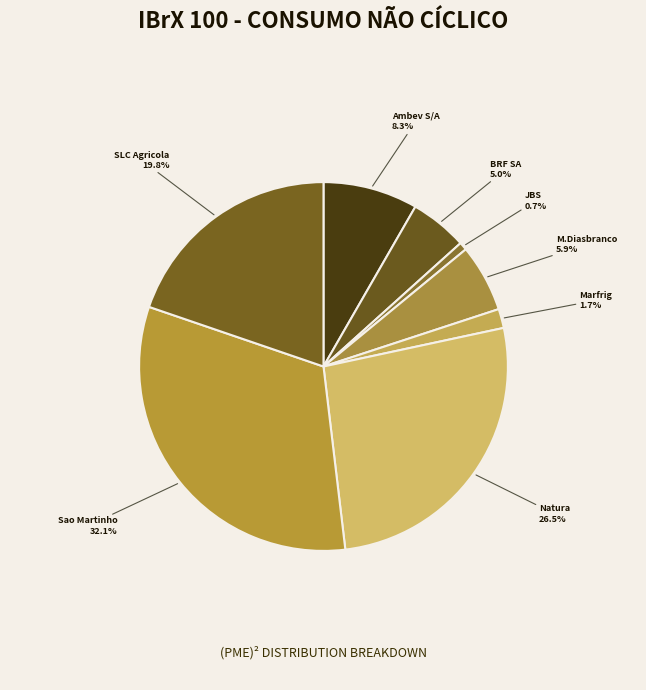

The Natura slice represents 14% of the pie. True or false?

False